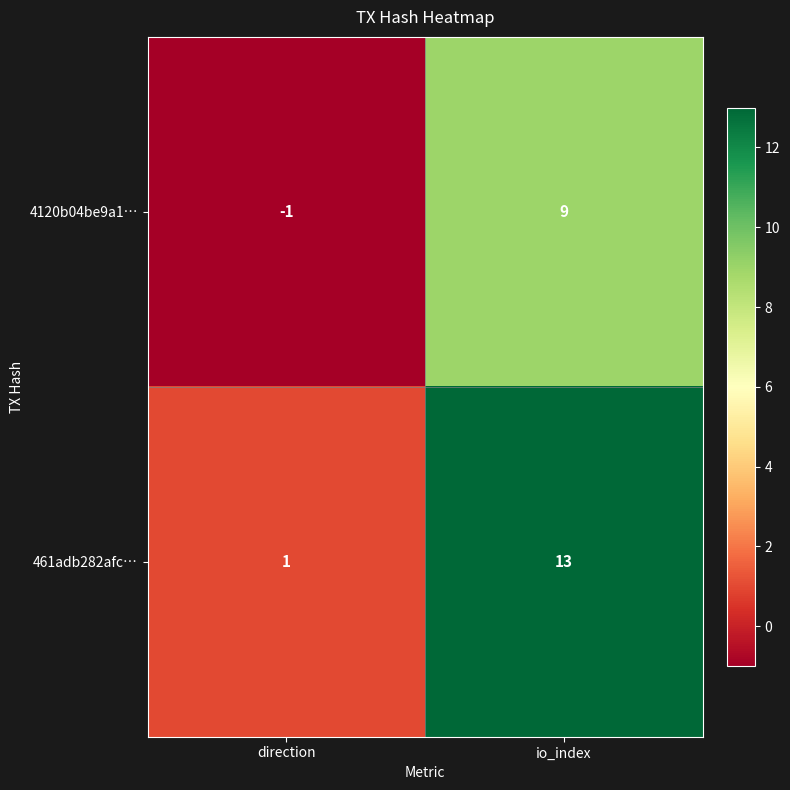

What is the difference between the highest and lowest values at io_index?

4